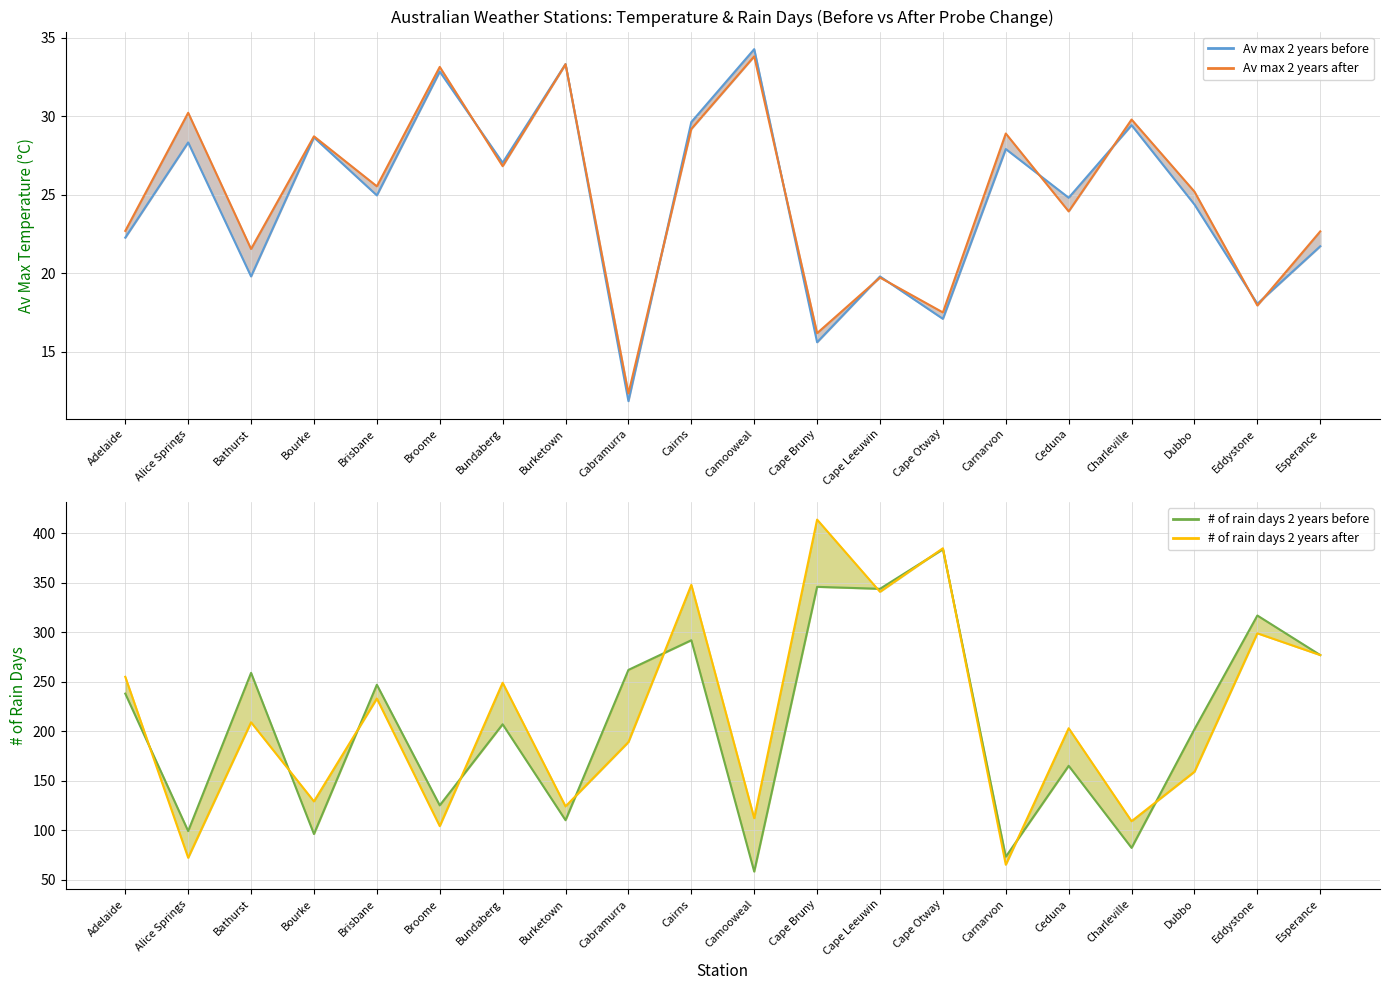

Which category has the lowest value in the # of rain days 2 years before series?

Camooweal